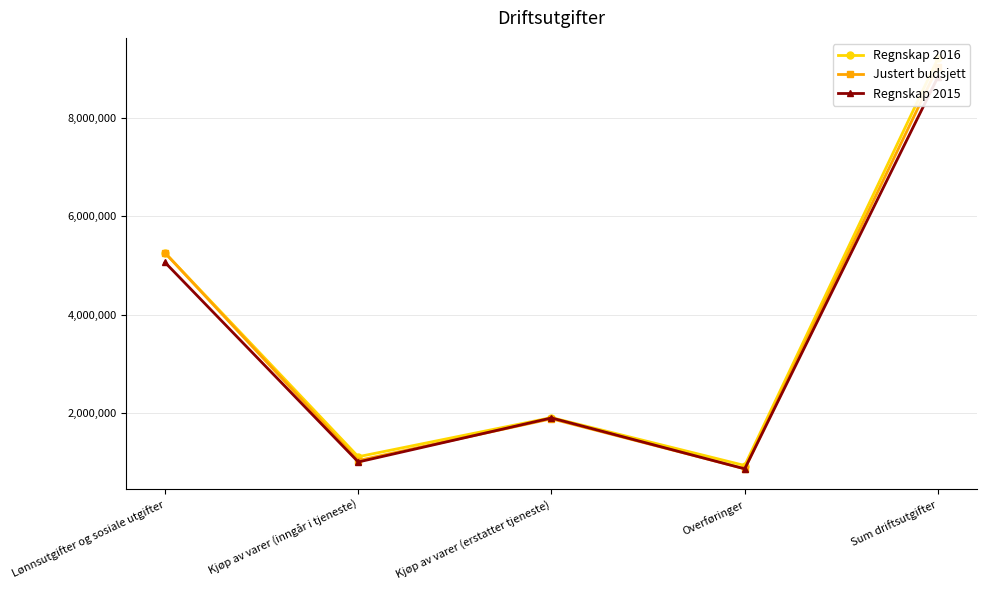

What is the label of the 2nd point from the left?

Kjøp av varer (inngår i tjeneste)